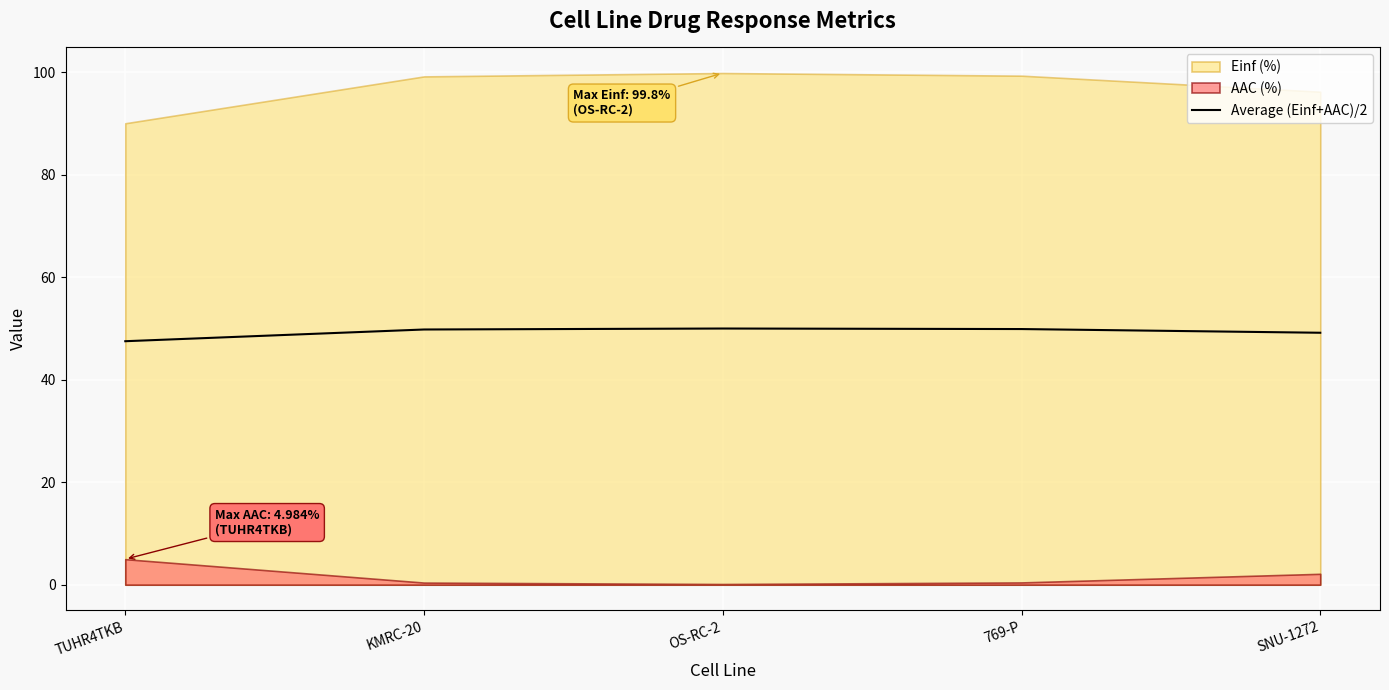

Rank the categories by value from lowest to highest.

TUHR4TKB, SNU-1272, KMRC-20, 769-P, OS-RC-2